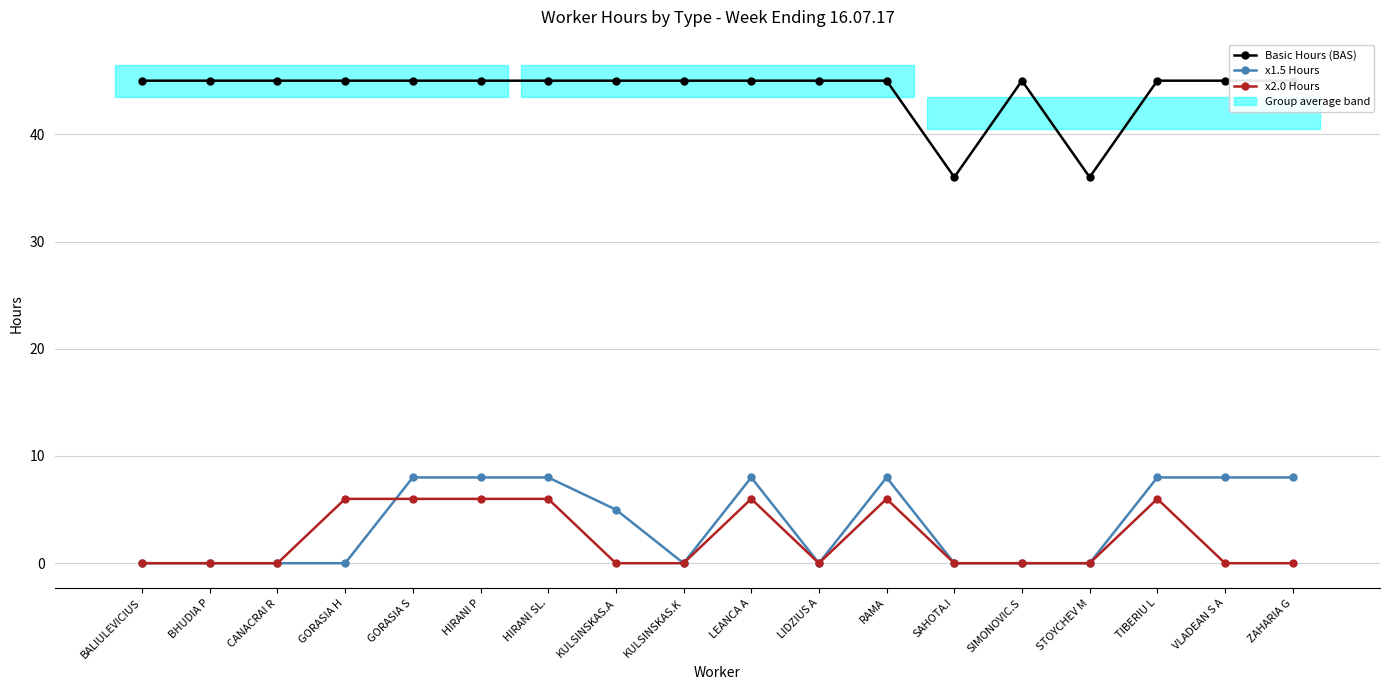

Reading left to right, list all the values displayed in this chart.

Basic Hours (BAS): BALIULEVICIUS=45	BHUDIA P=45	CANACRAI R=45	GORASIA H=45	GORASIA S=45	HIRANI P=45	HIRANI SL.=45	KULSINSKAS.A=45	KULSINSKAS.K=45	LEANCA A=45	LIDZIUS A=45	RAMA=45	SAHOTA.I=36	SIMONOVIC.S=45	STOYCHEV M=36	TIBERIU L=45	VLADEAN S A=45	ZAHARIA G=45
x1.5 Hours: BALIULEVICIUS=0	BHUDIA P=0	CANACRAI R=0	GORASIA H=0	GORASIA S=8	HIRANI P=8	HIRANI SL.=8	KULSINSKAS.A=5	KULSINSKAS.K=0	LEANCA A=8	LIDZIUS A=0	RAMA=8	SAHOTA.I=0	SIMONOVIC.S=0	STOYCHEV M=0	TIBERIU L=8	VLADEAN S A=8	ZAHARIA G=8
x2.0 Hours: BALIULEVICIUS=0	BHUDIA P=0	CANACRAI R=0	GORASIA H=6	GORASIA S=6	HIRANI P=6	HIRANI SL.=6	KULSINSKAS.A=0	KULSINSKAS.K=0	LEANCA A=6	LIDZIUS A=0	RAMA=6	SAHOTA.I=0	SIMONOVIC.S=0	STOYCHEV M=0	TIBERIU L=6	VLADEAN S A=0	ZAHARIA G=0